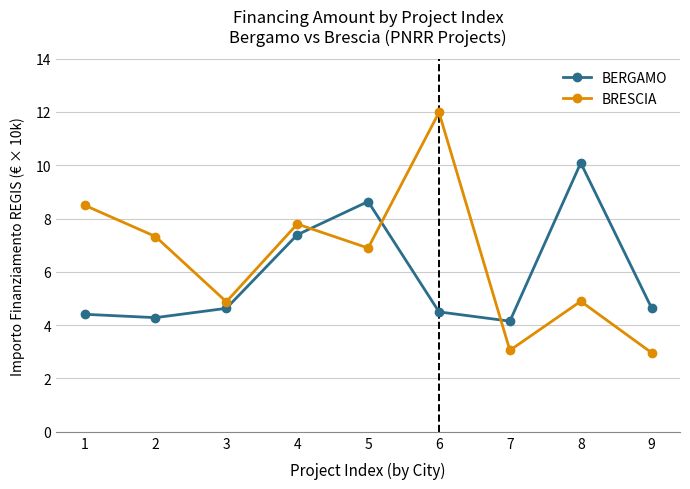

Is the value of BRESCIA at 3 greater than the value of BERGAMO at 9?

Yes